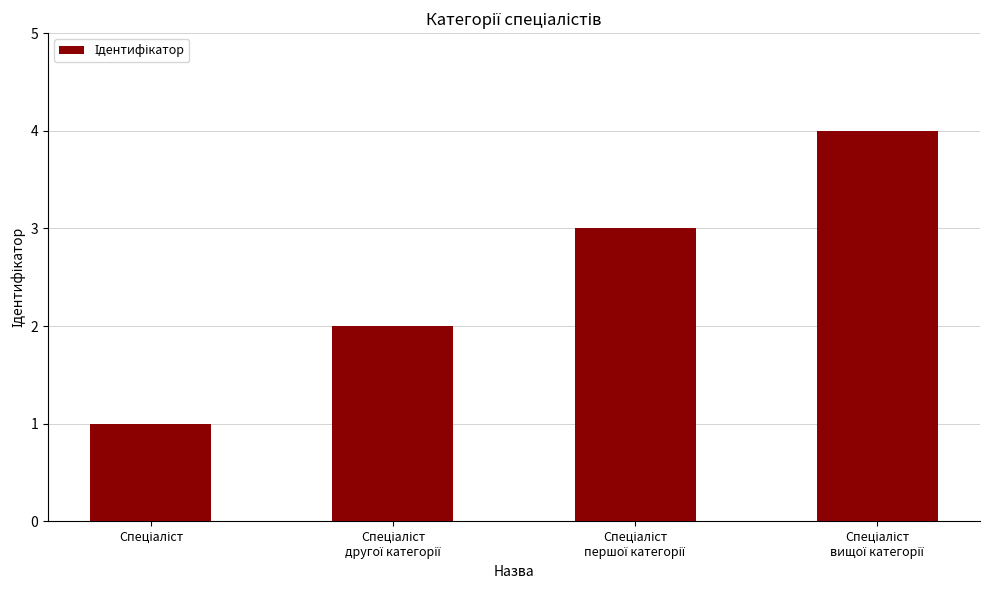

Count the number of categories in the chart.

4